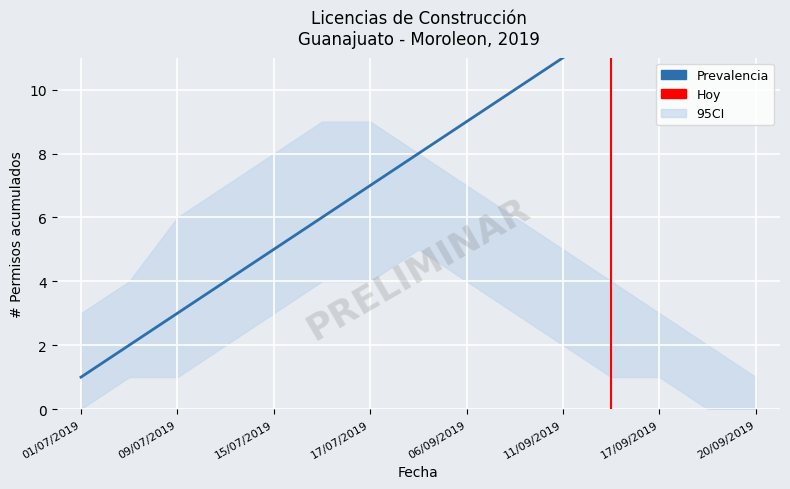

Reading left to right, transcribe all the data shown in this chart.

Moroleón: 1	2	3	4	5	6	7	8	9	10	11	12	13	14	15
CI_lower: 0	1	1	2	3	4	4	5	4	3	2	1	1	0	0
CI_upper: 3	4	6	7	8	9	9	8	7	6	5	4	3	2	1